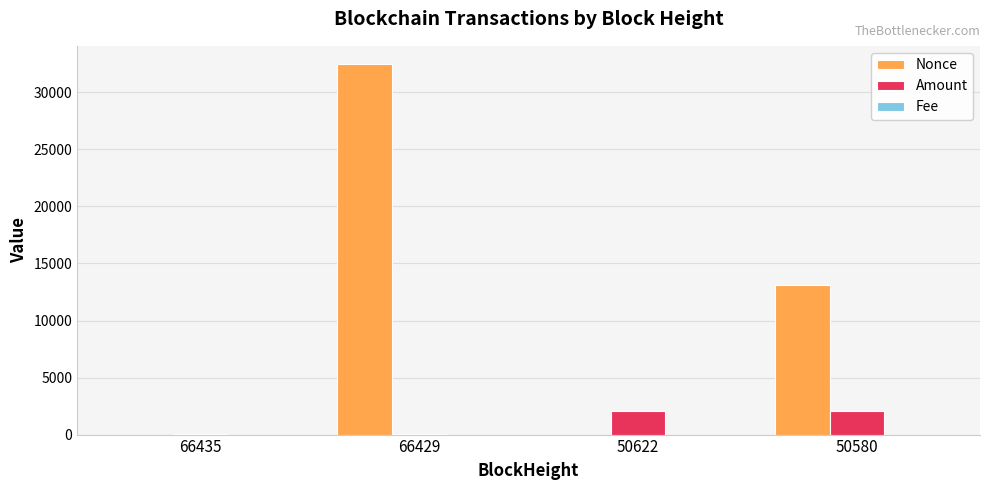

At which label is Nonce closest to 16230?

50580